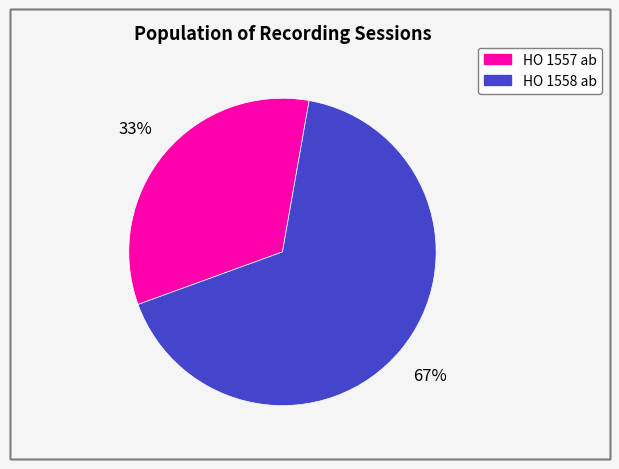

To the nearest percent, what is the combined percentage of HO 1557 ab and HO 1558 ab?

100%